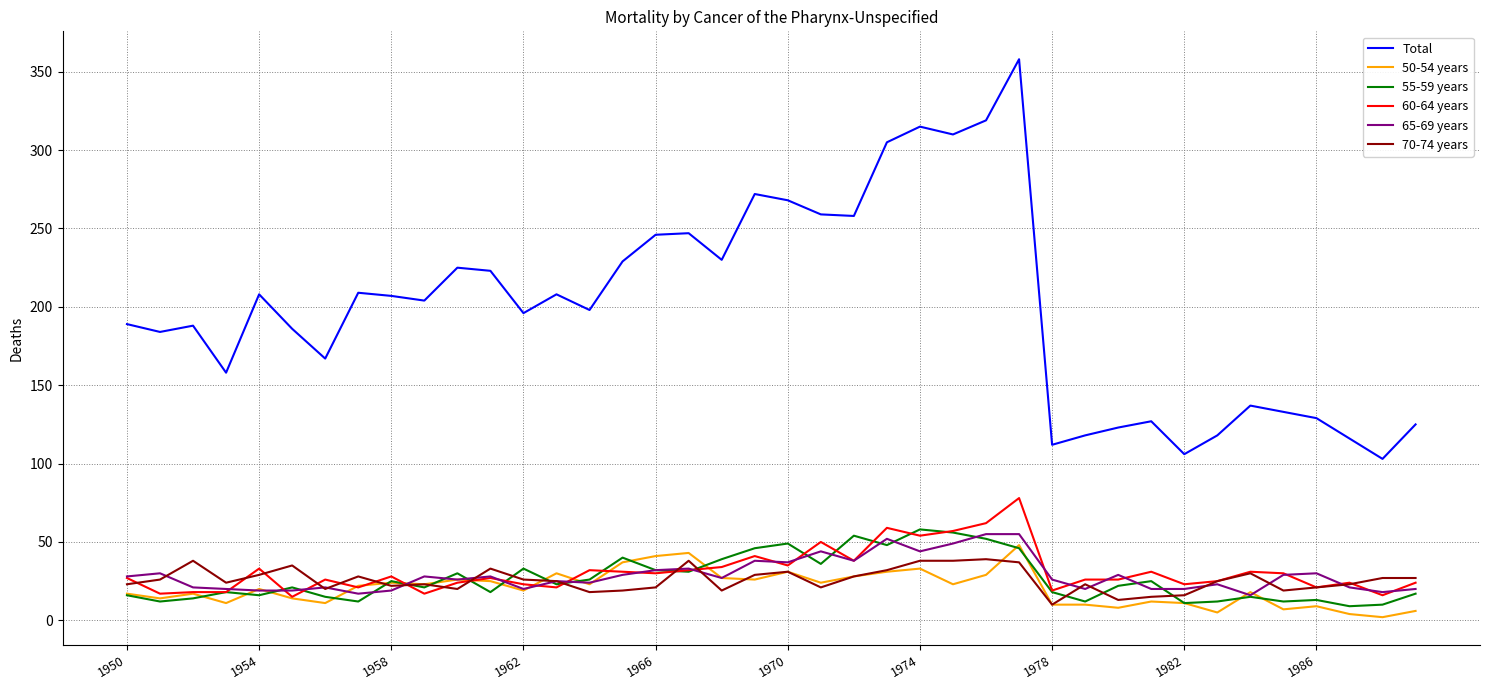

What are all the series names shown in the legend?

Total, 50-54 years, 55-59 years, 60-64 years, 65-69 years, 70-74 years